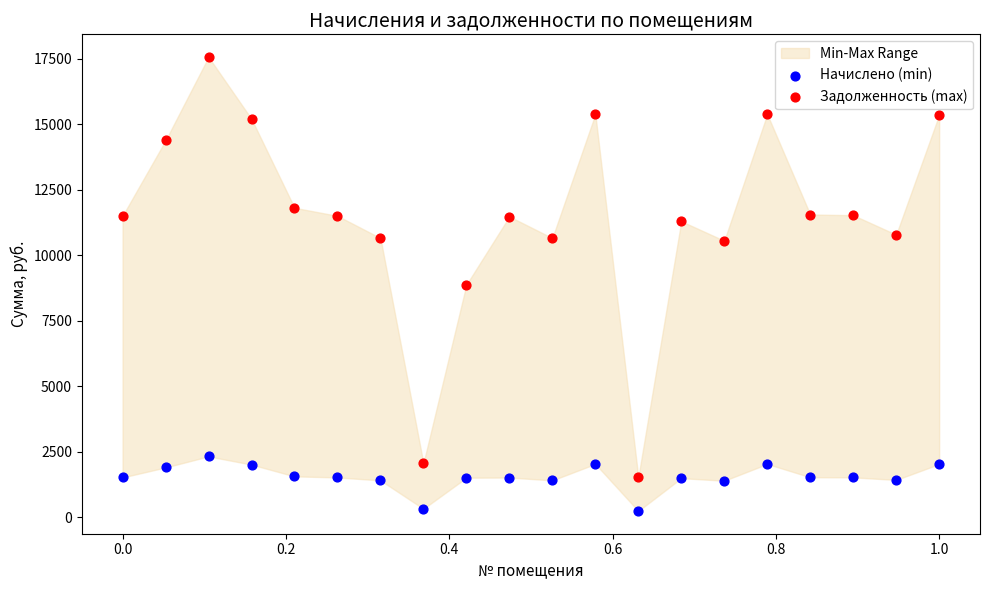

Which series has the largest Y range (max minus min)?

Задолженность (max)